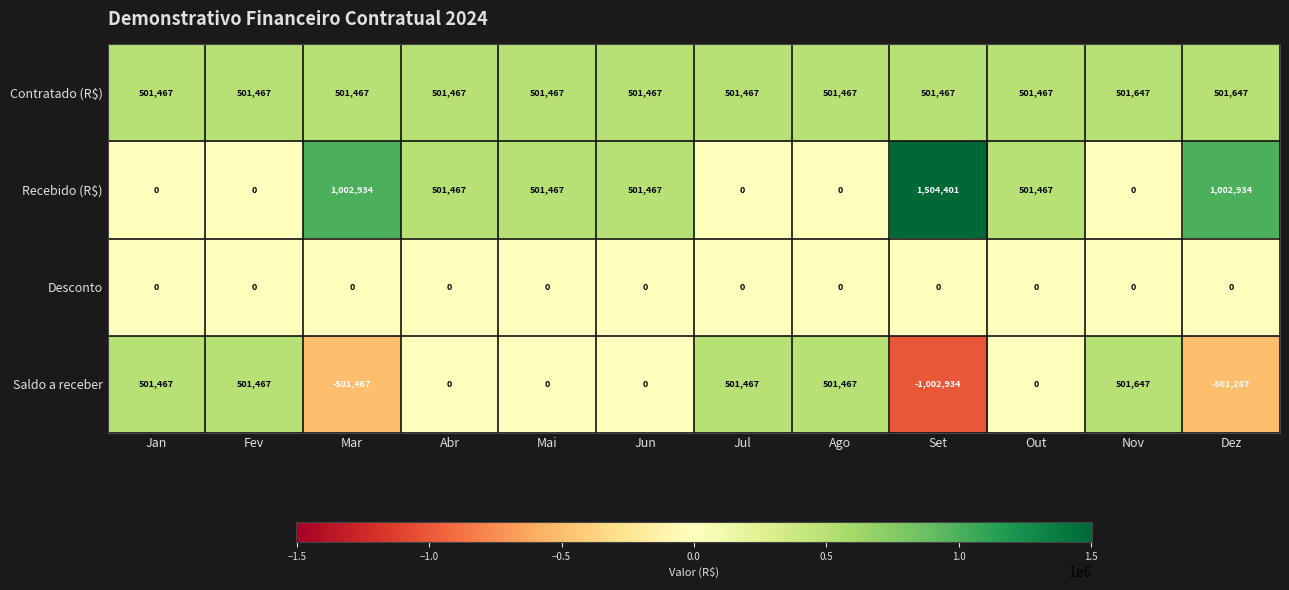

What is the total value across all series at Abr?

1002934